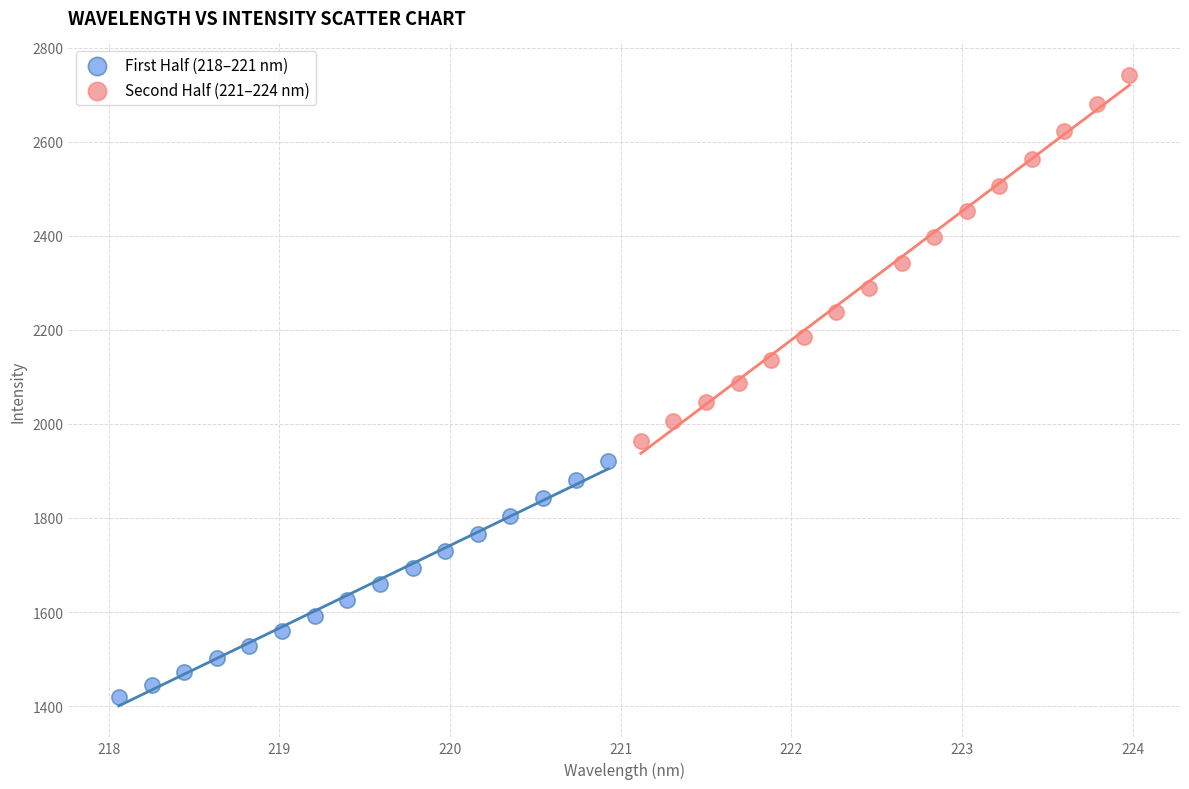

Which series reaches the maximum Y coordinate?

Second Half (221–224 nm)